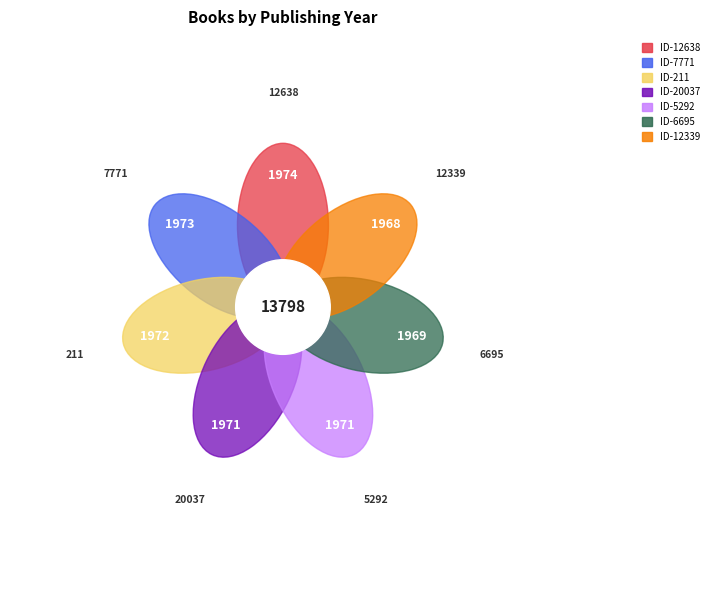

What is the smallest slice in the pie chart?

12339